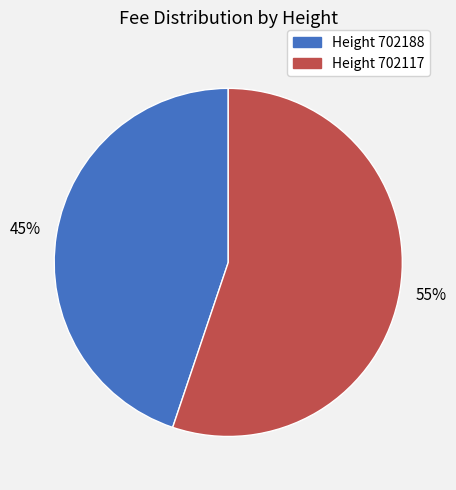

Is there any slice that represents more than half of the pie?

Yes